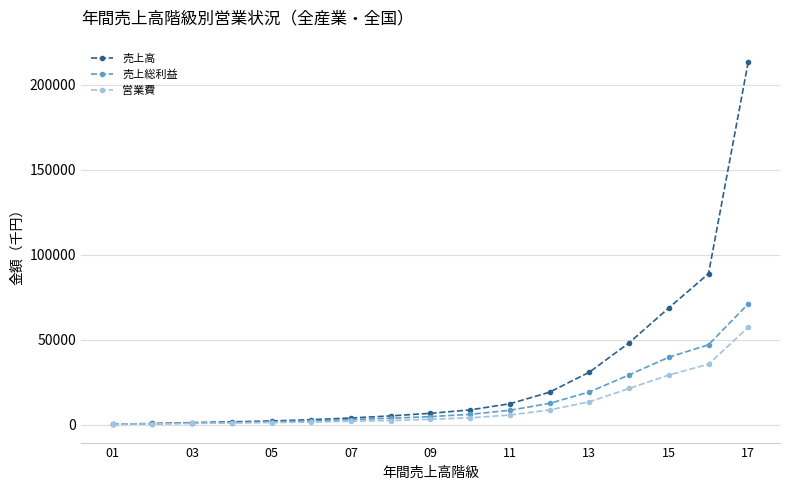

What is the minimum value shown in the chart?

158